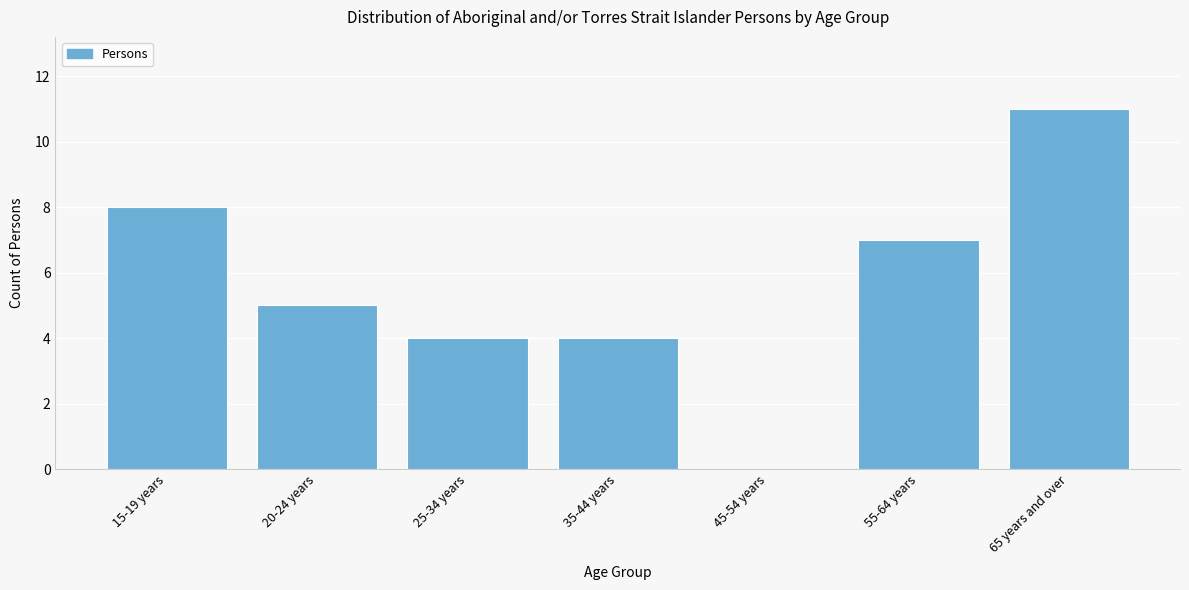

Reading right to left, what are all the values shown in this chart?

65 years and over=11	55-64 years=7	45-54 years=0	35-44 years=4	25-34 years=4	20-24 years=5	15-19 years=8